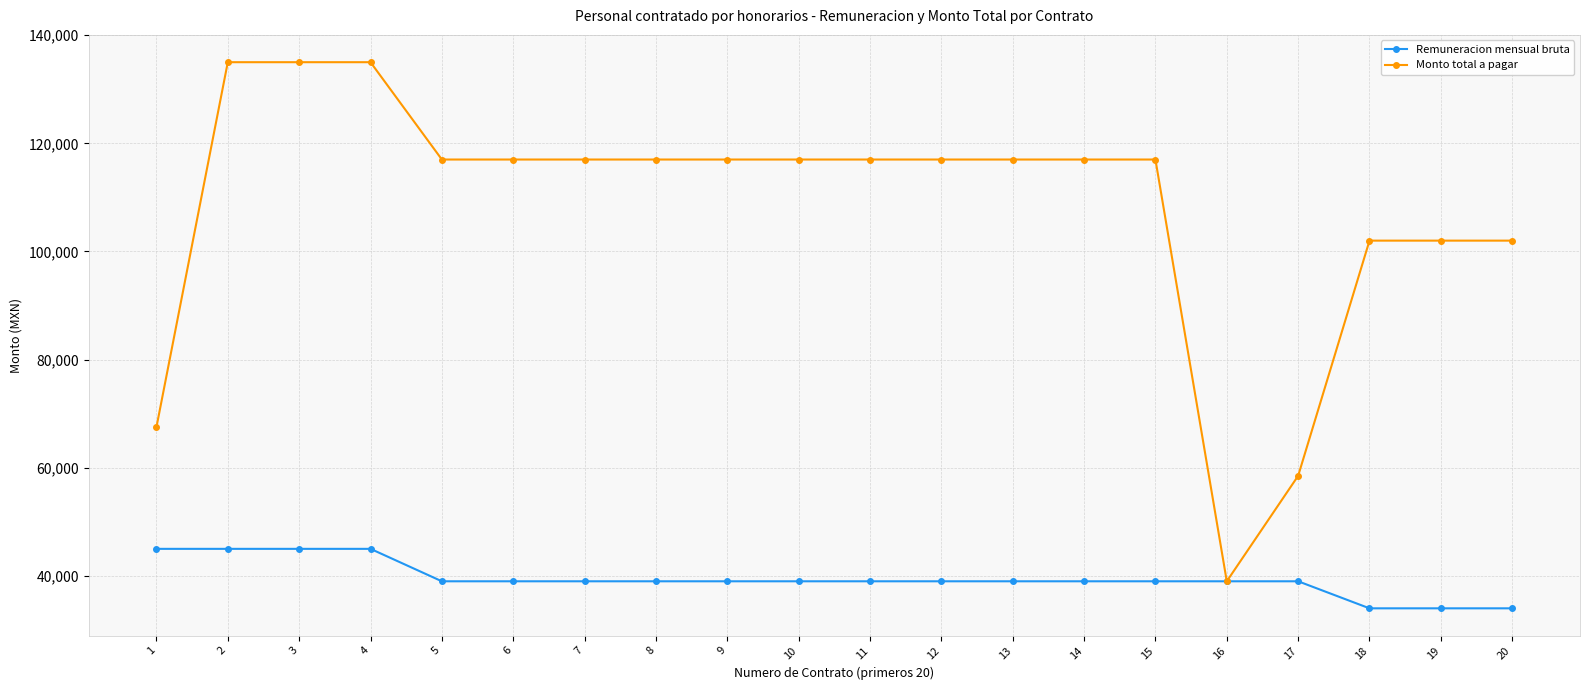

The value of Monto total a pagar at 3 is 135000. True or false?

True